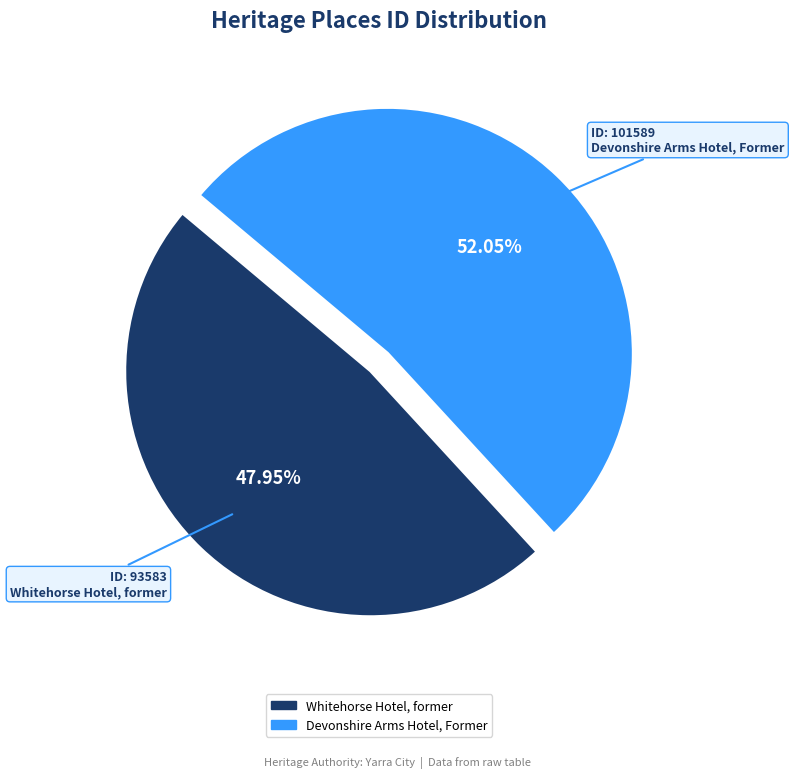

What is the total percentage of Whitehorse Hotel, former and Devonshire Arms Hotel, Former?

100.0%